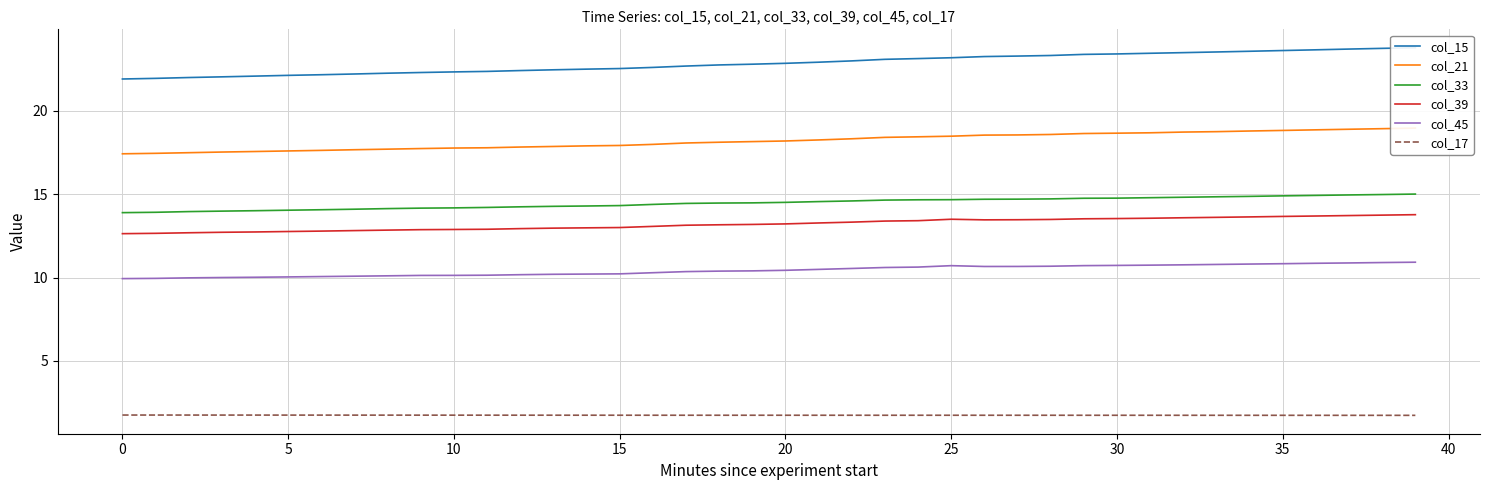

What is the value of the col_21 point at the 36th from the left?

17.7